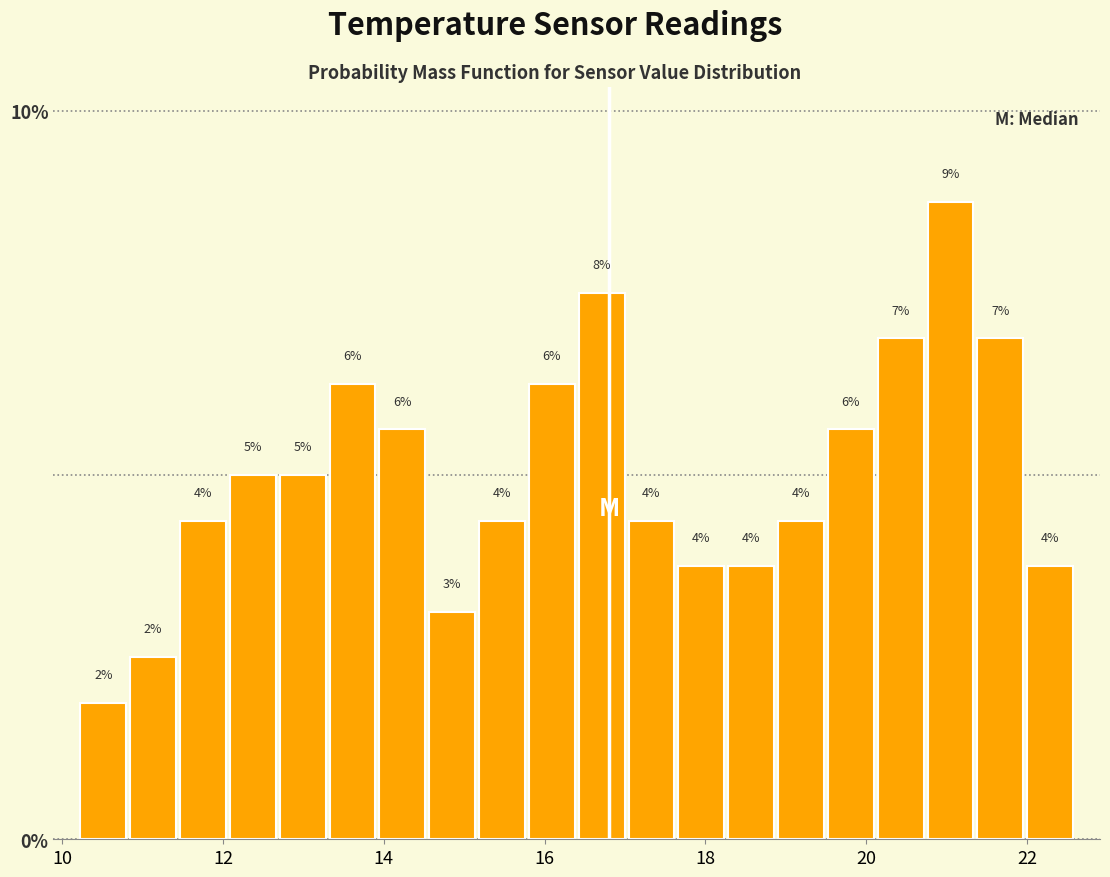

Around what value on the x-axis is the tallest bar? Give the approximate position of its centre, as read against the axis.

21.0